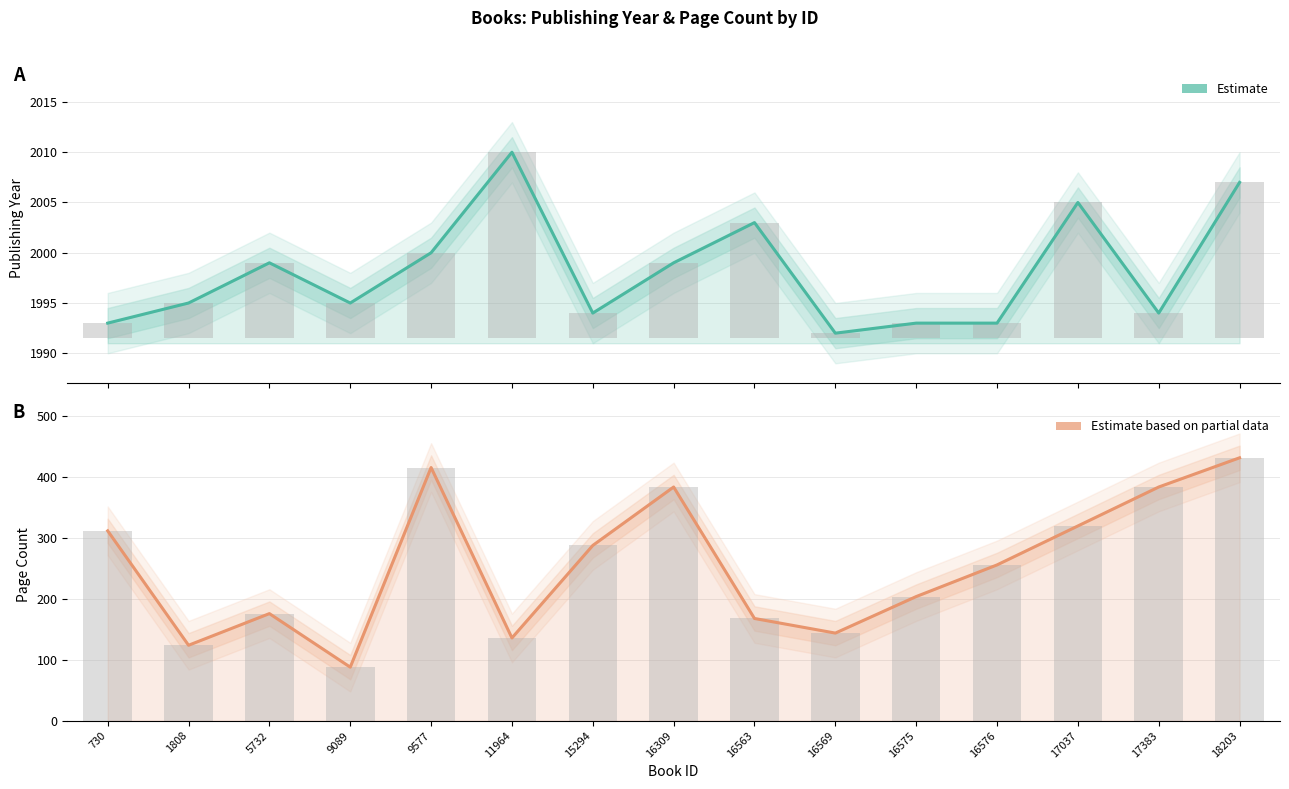

What is the lowest value of the Page Count (Estimate based on partial data) series?

88